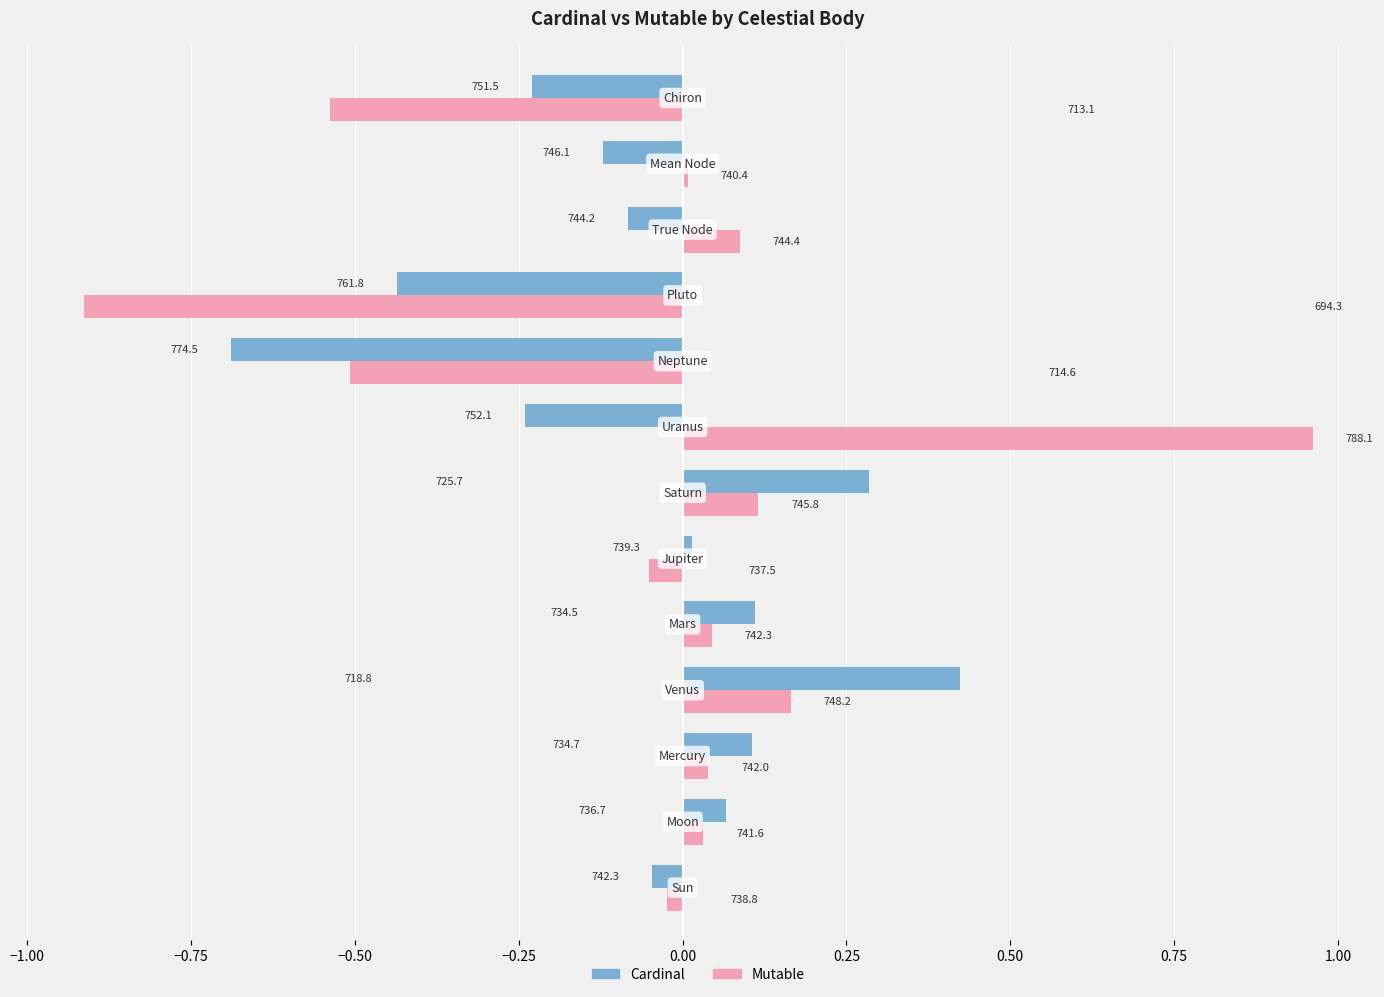

What are all the series names shown in the legend?

Cardinal, Mutable